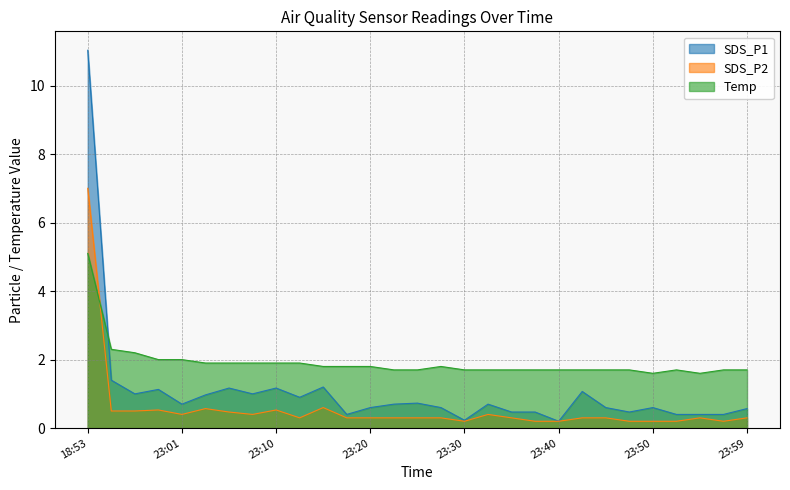

True or false: SDS_P1 and SDS_P2 intersect in this chart.

False